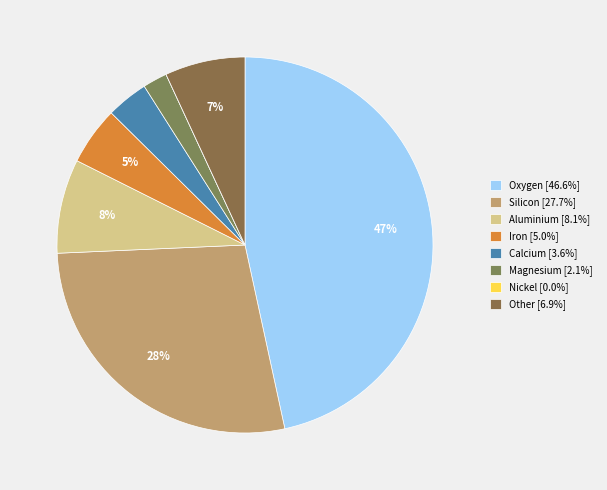

How many slices are in this pie chart?

8